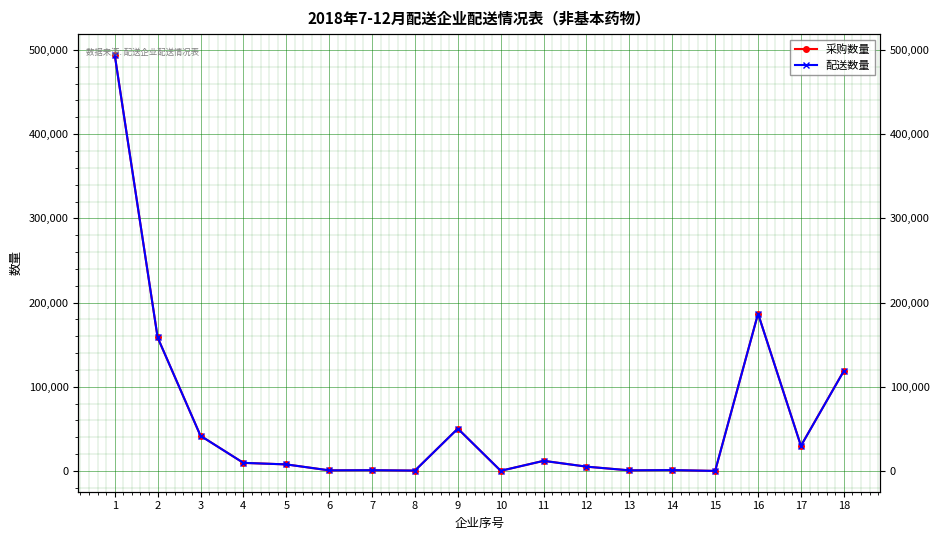

List the series in order of their overall mean, lowest first.

配送数量, 采购数量